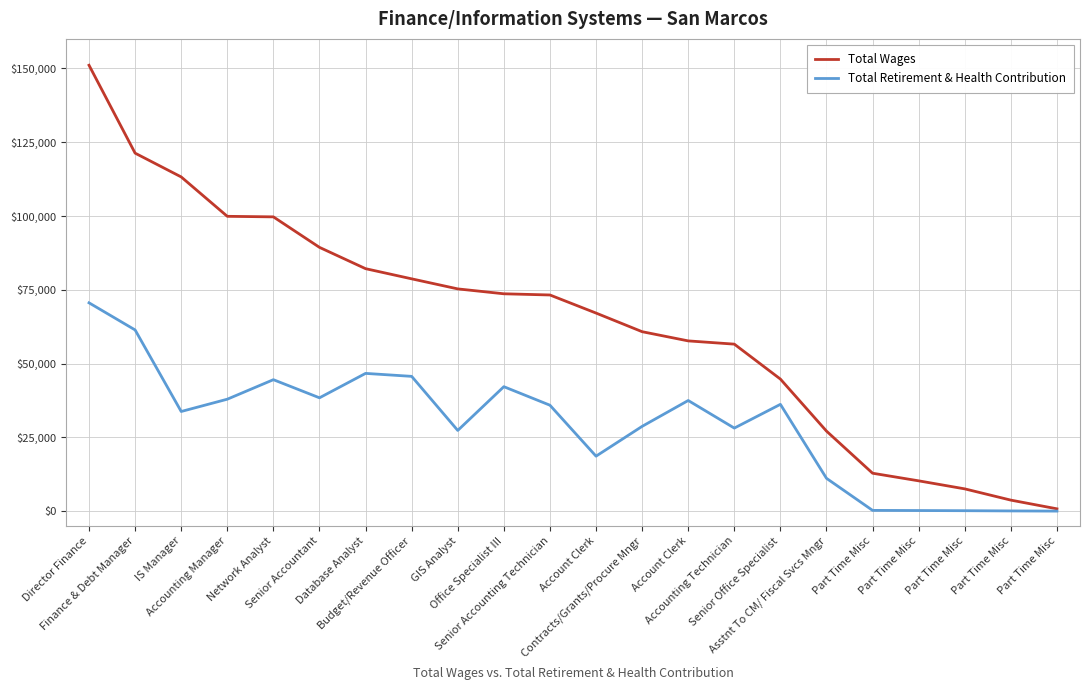

What is the greatest value displayed?

151073